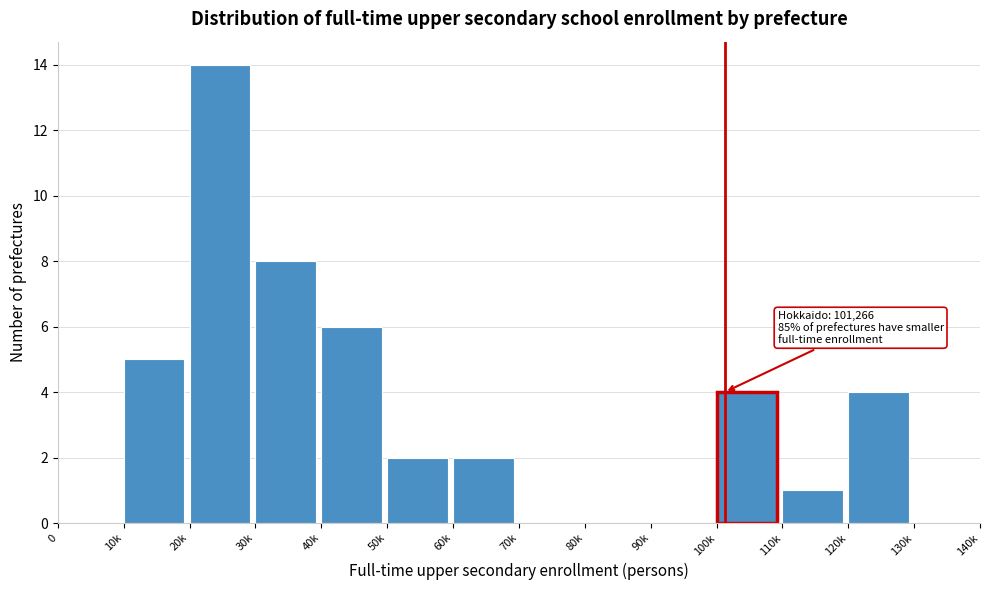

Reading right to left, list all the values displayed in this chart.

130k=0	120k=4	110k=1	100k=4	90k=0	80k=0	70k=0	60k=2	50k=2	40k=6	30k=8	20k=14	10k=5	0=0